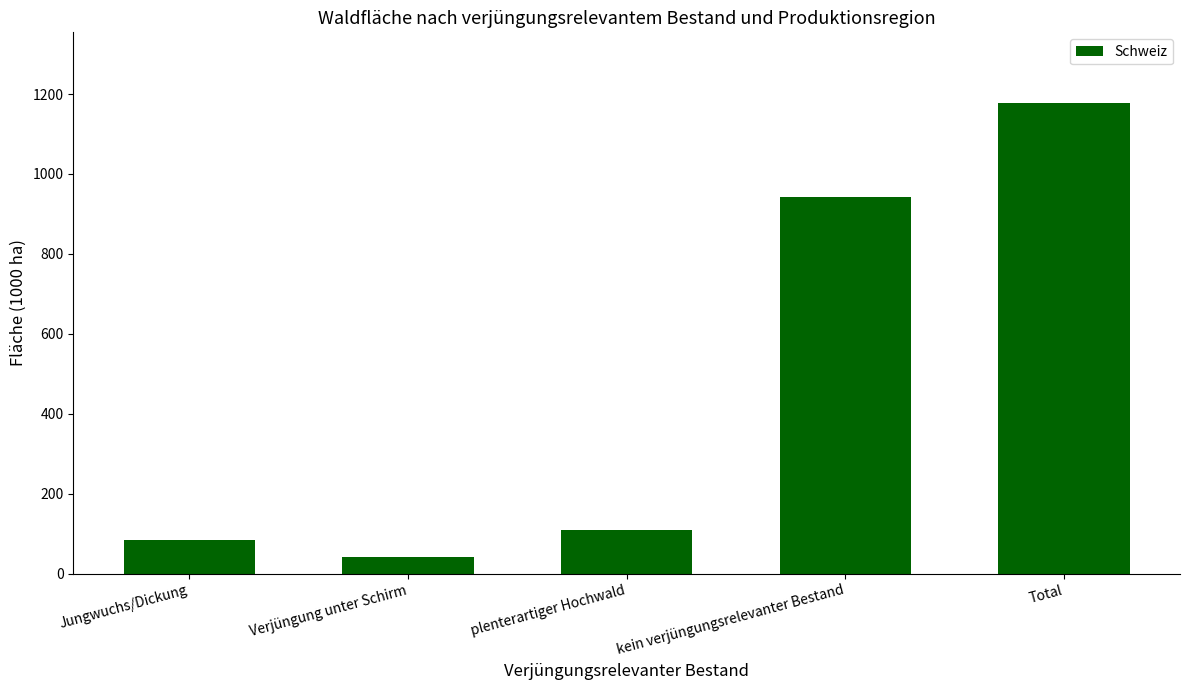

What is the minimum value shown in the chart?

42.3